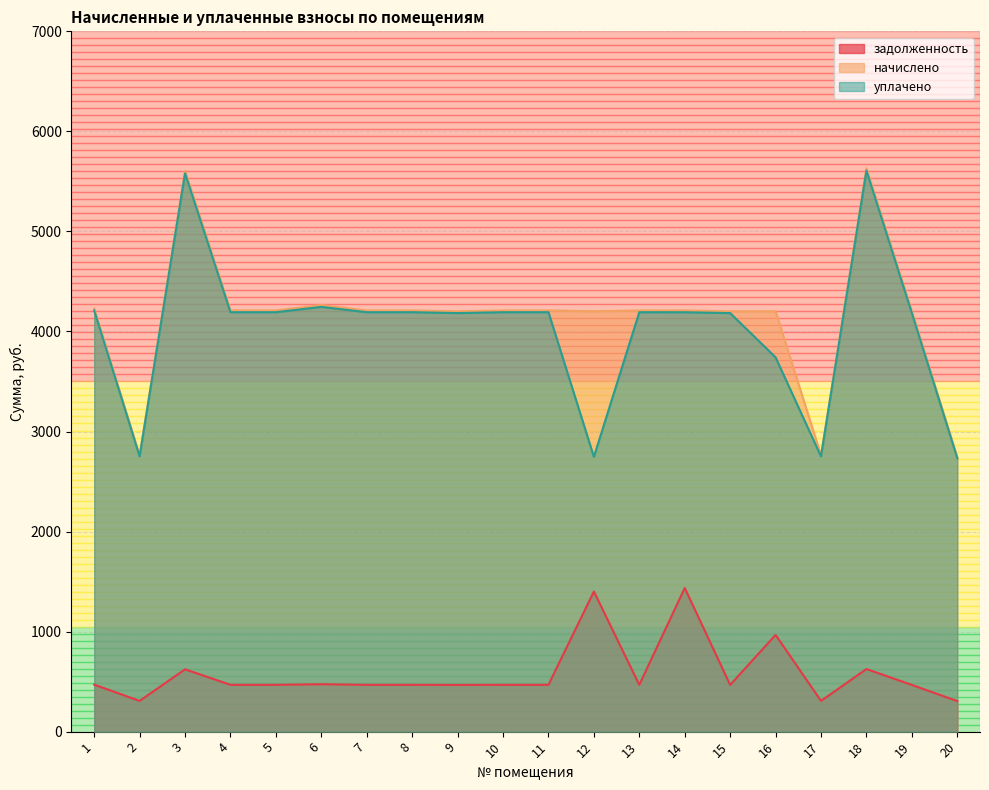

Which category has the highest value across all series?

18